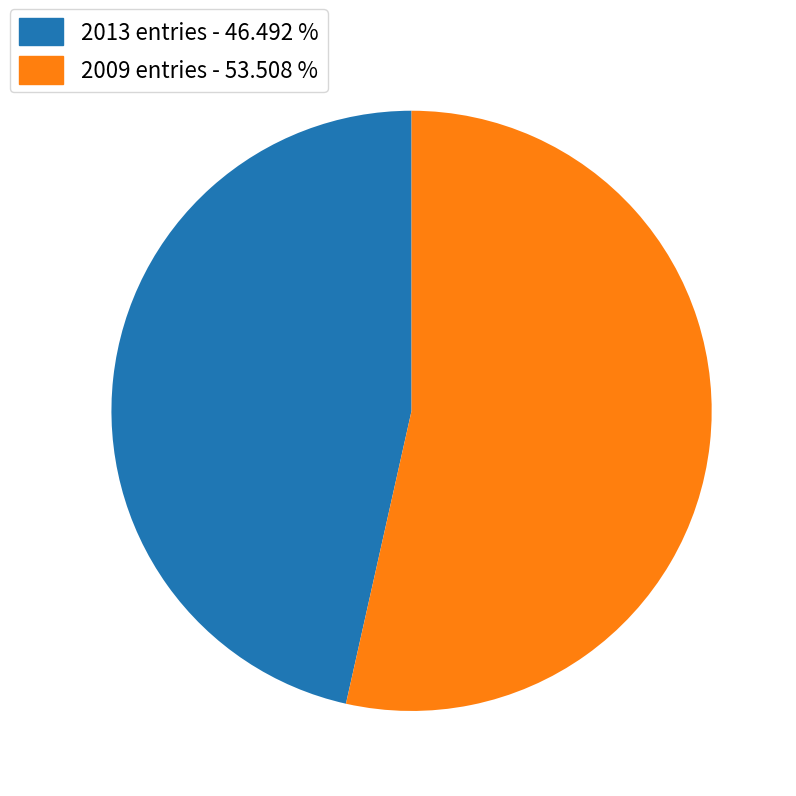

Which slice is the largest?

2009 entries - 53.508 %